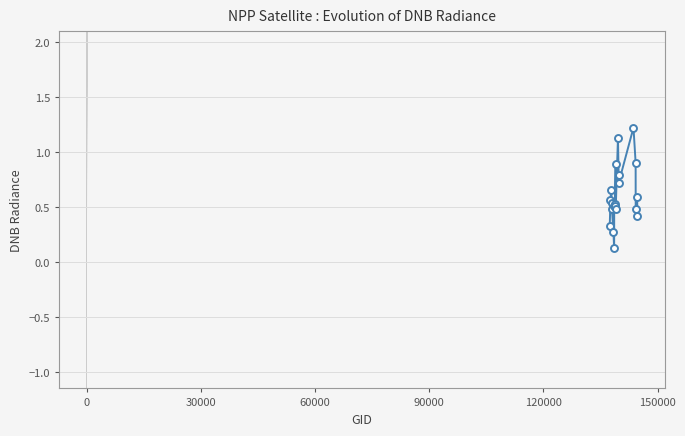

True or false: the data has more than 1 interior local peaks.

True